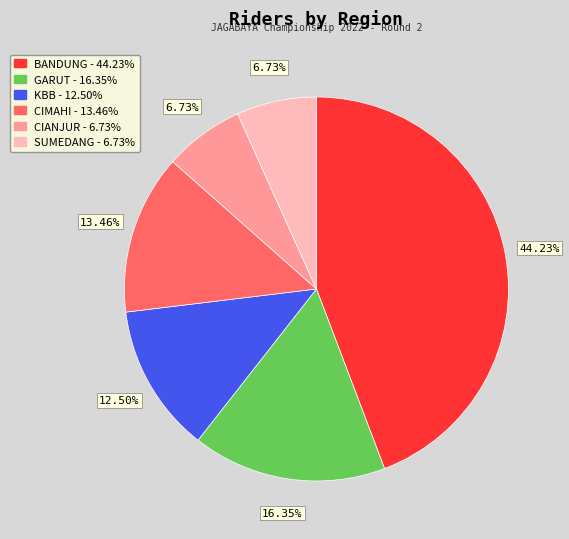

The CIANJUR slice represents 7% of the pie. True or false?

True